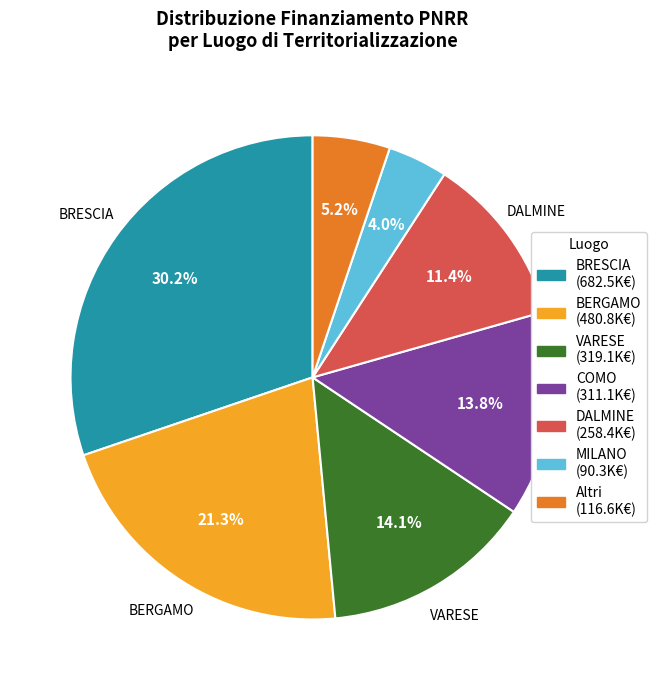

Is there any slice that represents more than half of the pie?

No